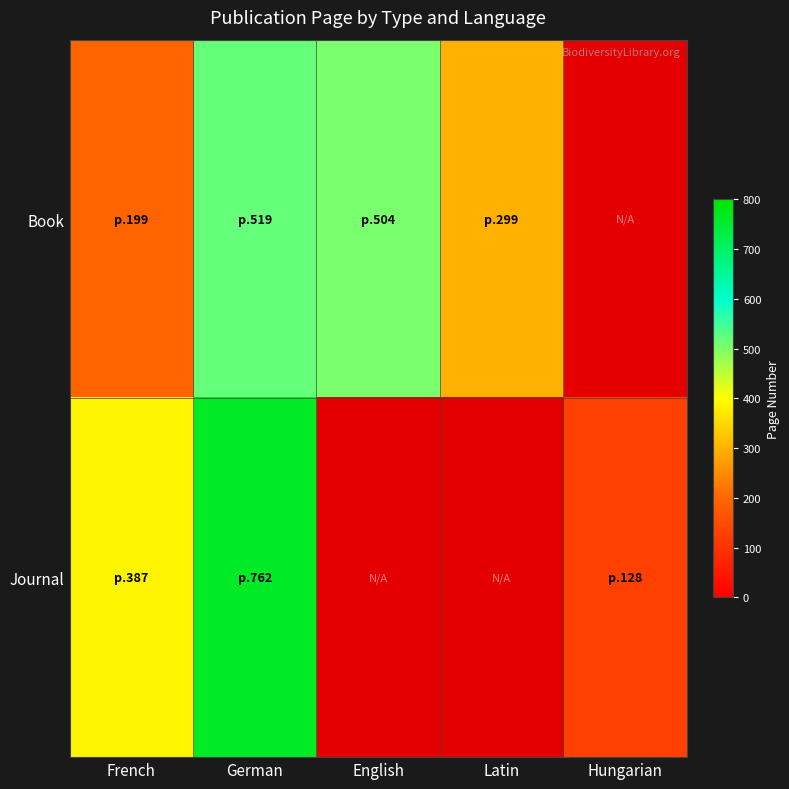

Is the value of Journal at Hungarian greater than the value of Book at German?

No